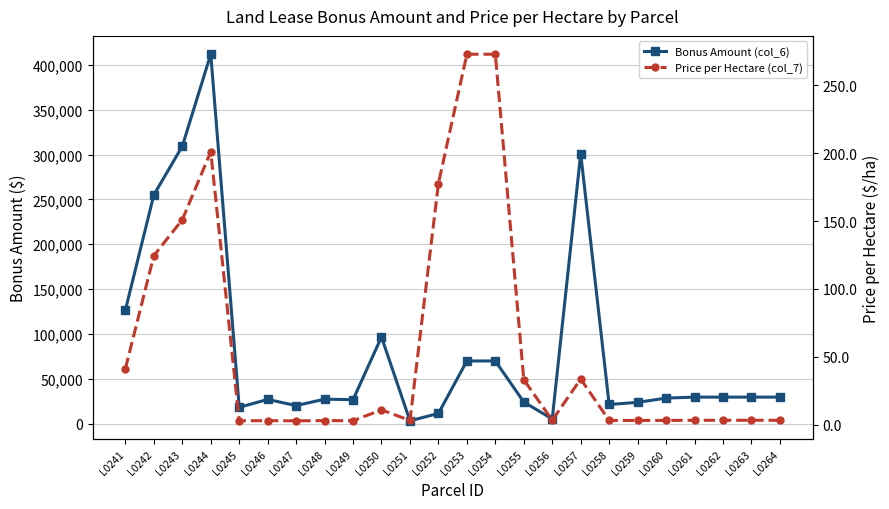

What is the approximate value of Price per Hectare (col_7) at L0249?

2.9